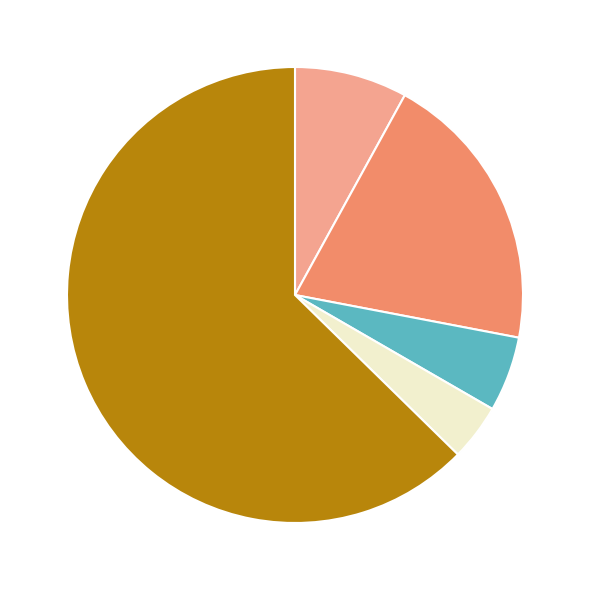

Does any single category account for the majority?

Yes